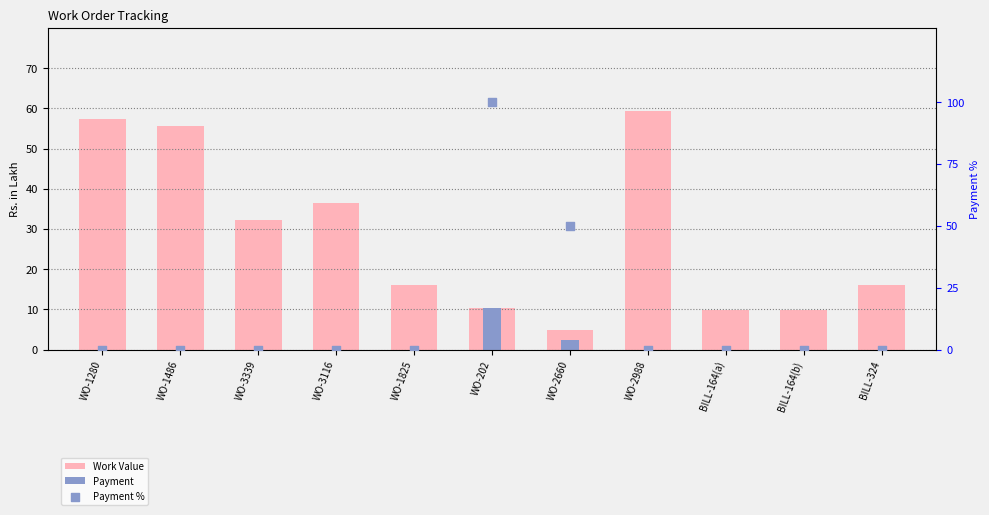

At which category is the sum across all series the highest?

WO-202